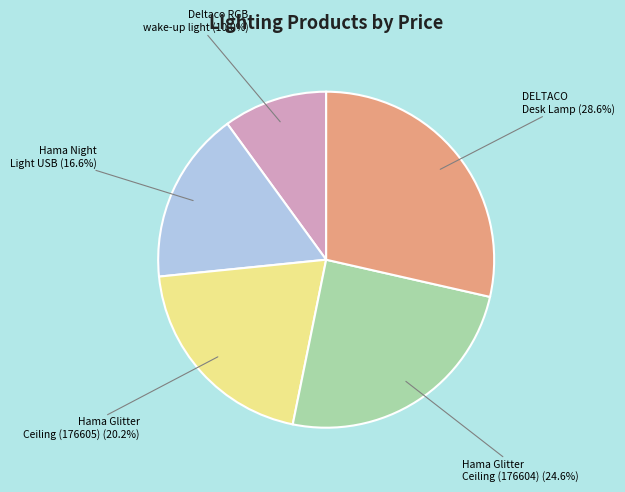

Does Hama Glitter Ceiling (176605) account for over 50% of the chart?

No